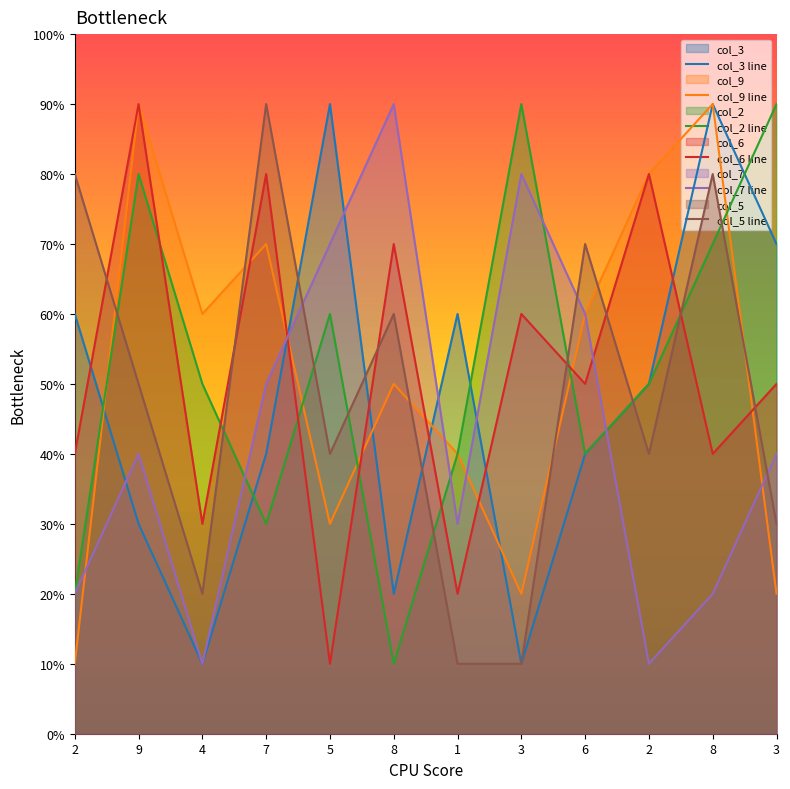

Where is the first local maximum for col_5 line?

7